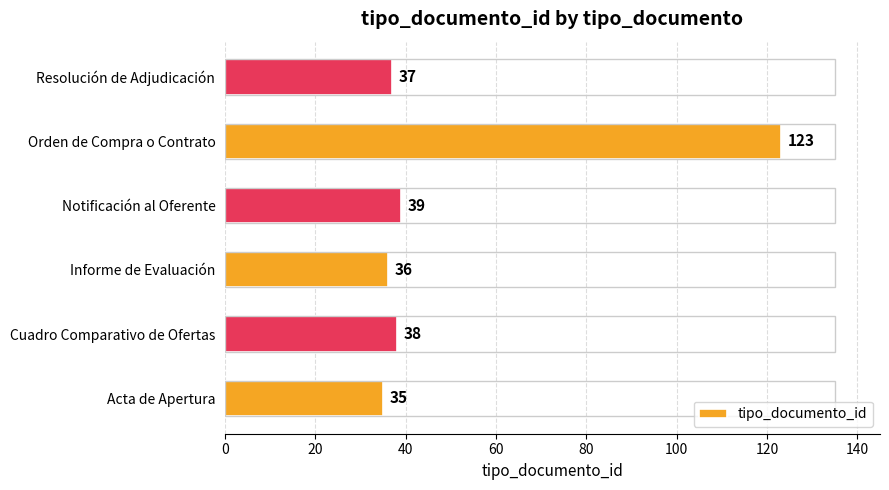

List the labels in order of value, smallest first.

Acta de Apertura, Informe de Evaluación, Resolución de Adjudicación, Cuadro Comparativo de Ofertas, Notificación al Oferente, Orden de Compra o Contrato